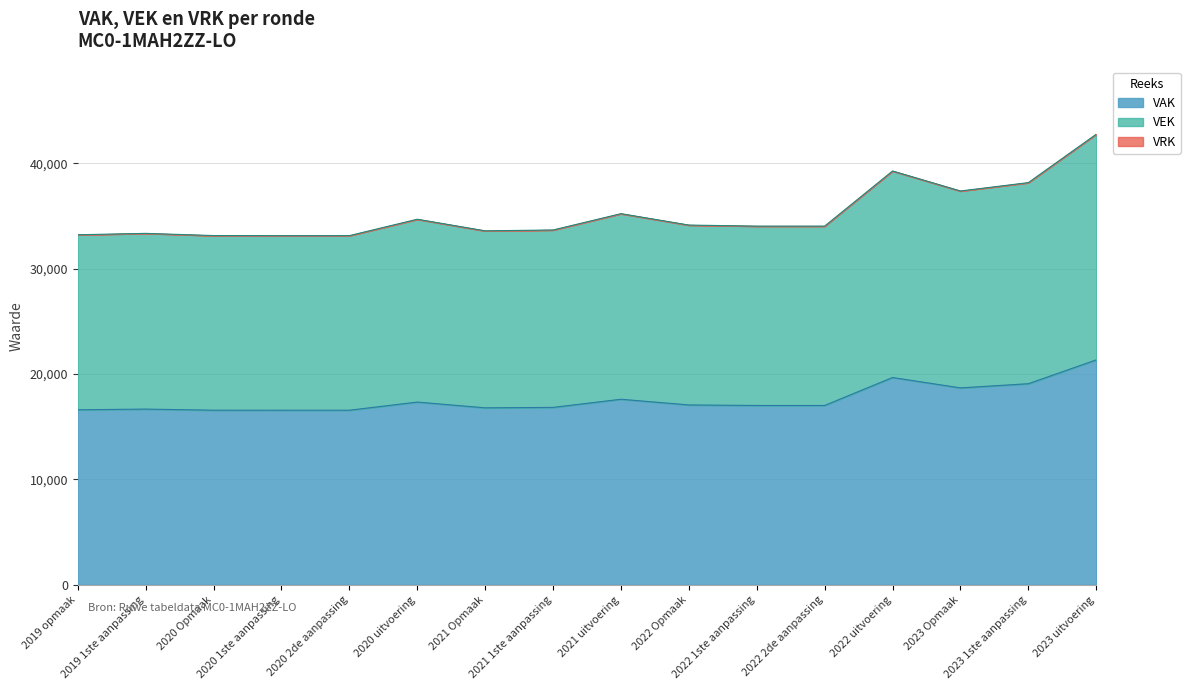

What is the spread (max minus min) of values at 2022 1ste aanpassing?

17018